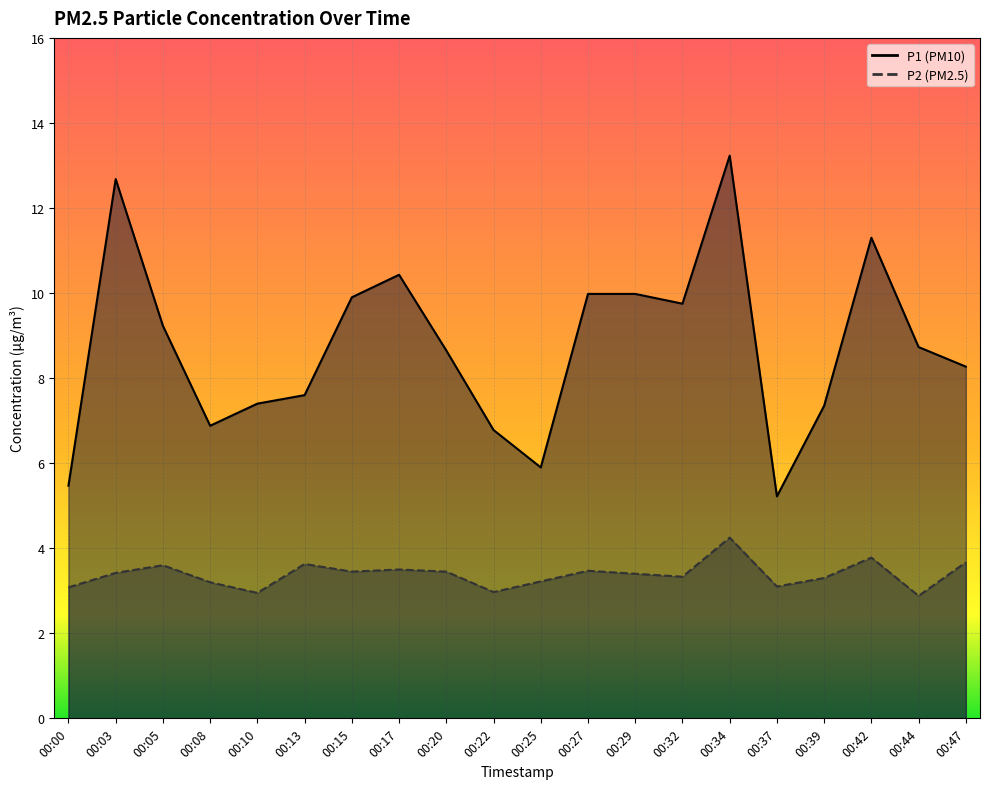

At which category does the chart reach its minimum across all series?

00:44